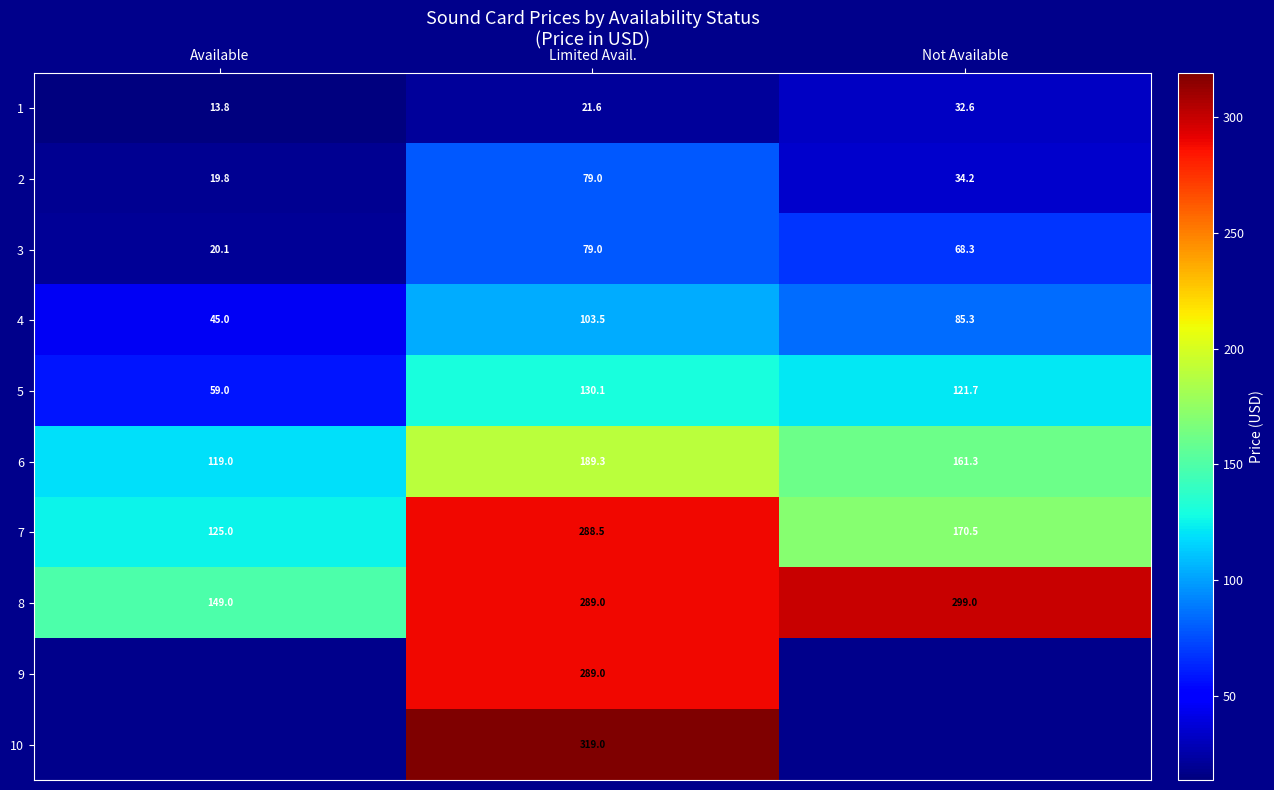

Which category has the highest value in the 4 series?

Limited Avail.